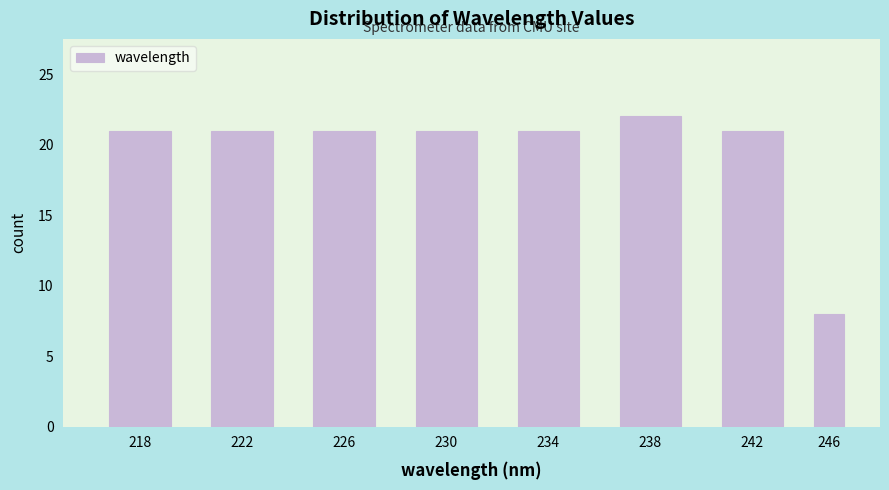

Reading right to left, extract all data points from this chart.

246=8	242=21	238=22	234=21	230=21	226=21	222=21	218=21